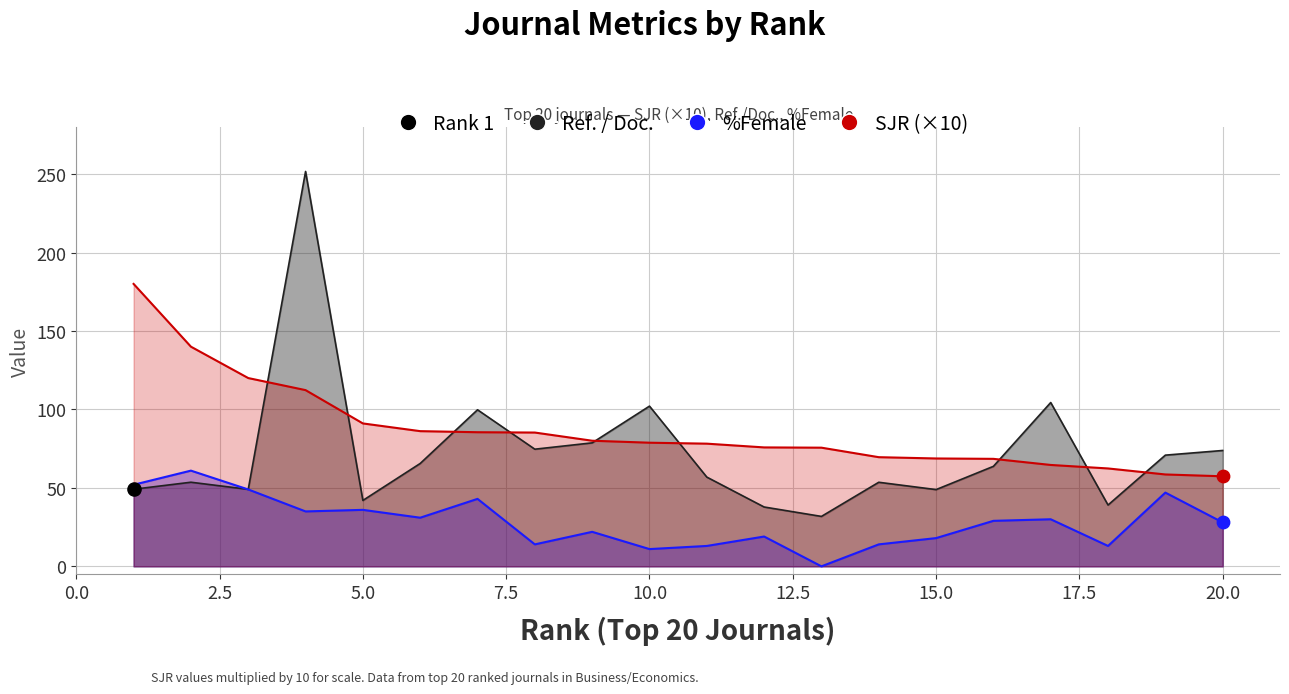

Which series has the largest total across all categories?

SJR